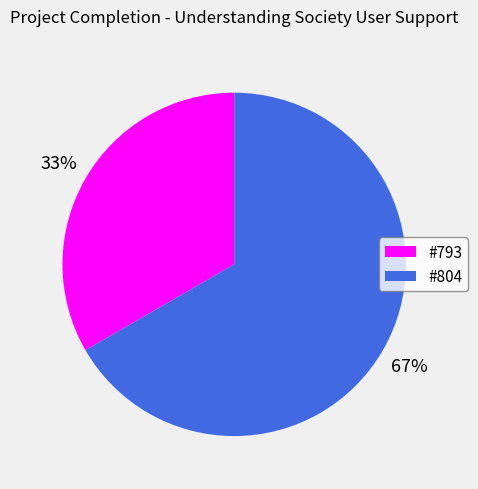

How many segments does this pie chart have?

2